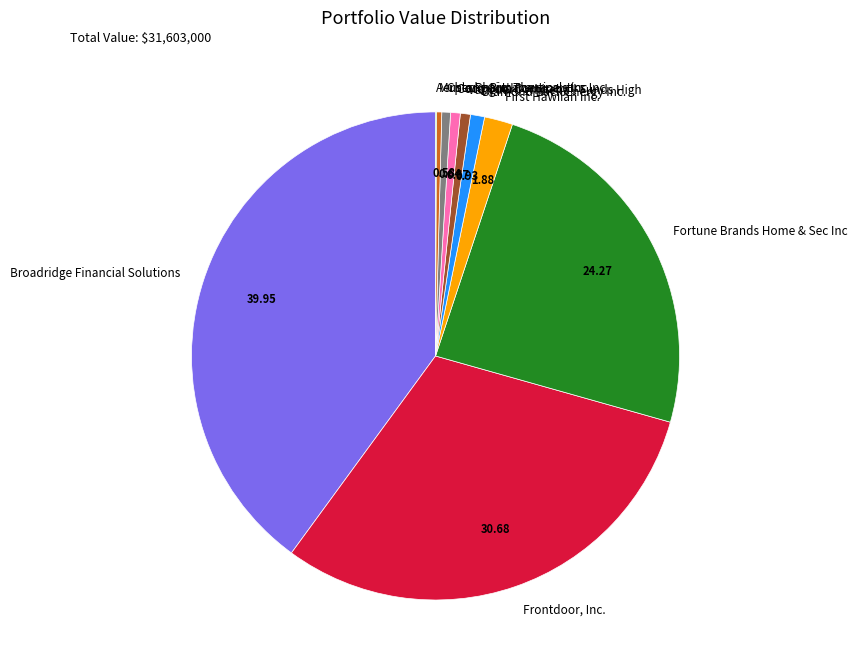

The Broadridge Financial Solutions slice represents 40% of the pie. True or false?

True